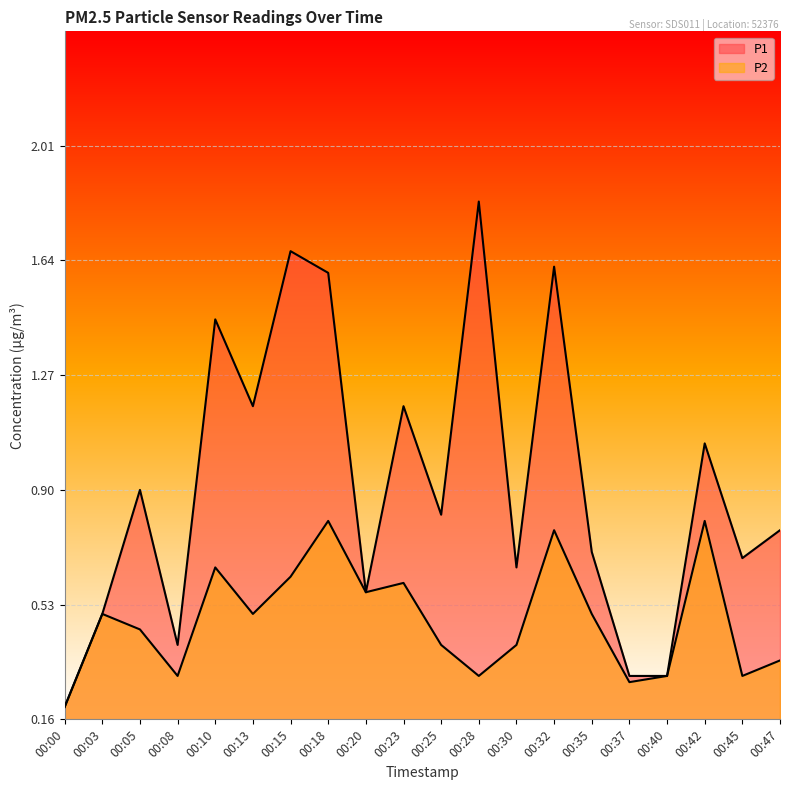

Reading left to right, list all the values displayed in this chart.

P1: 0.2	0.5	0.9	0.4	1.4	1.2	1.7	1.6	0.6	1.2	0.8	1.8	0.7	1.6	0.7	0.3	0.3	1.1	0.7	0.8
P2: 0.2	0.5	0.5	0.3	0.7	0.5	0.6	0.8	0.6	0.6	0.4	0.3	0.4	0.8	0.5	0.3	0.3	0.8	0.3	0.3